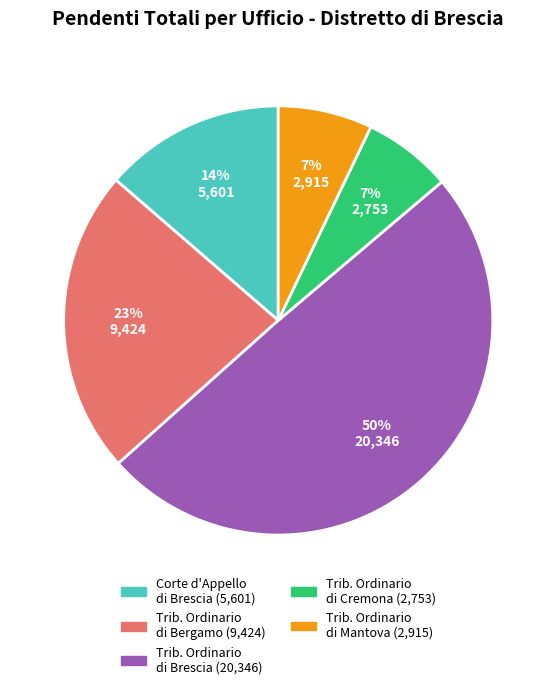

Is there any slice that represents more than half of the pie?

No